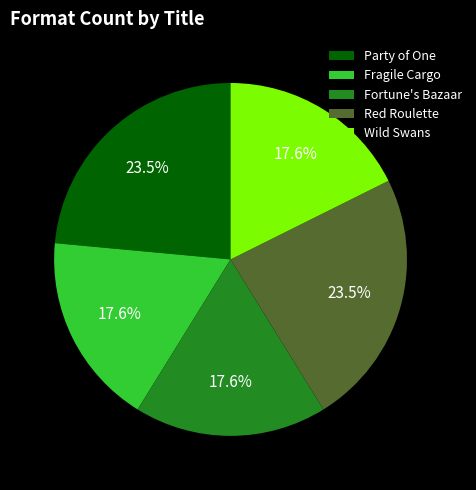

True or false: Red Roulette accounts for 29% of the total.

False